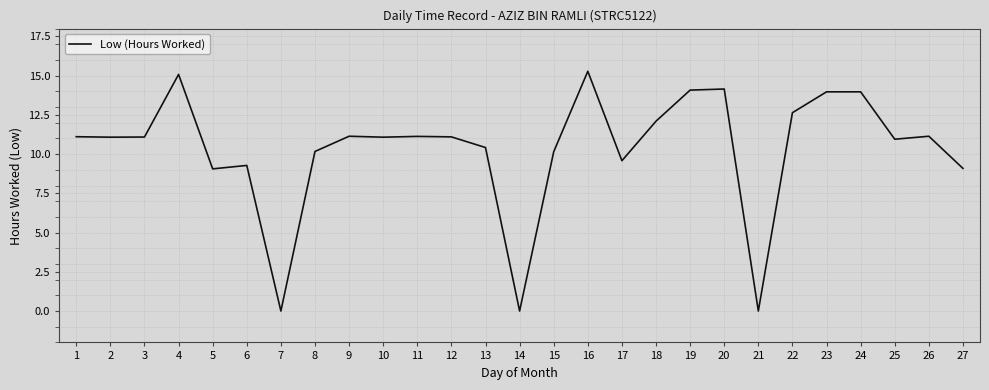

What is the average value?

10.3